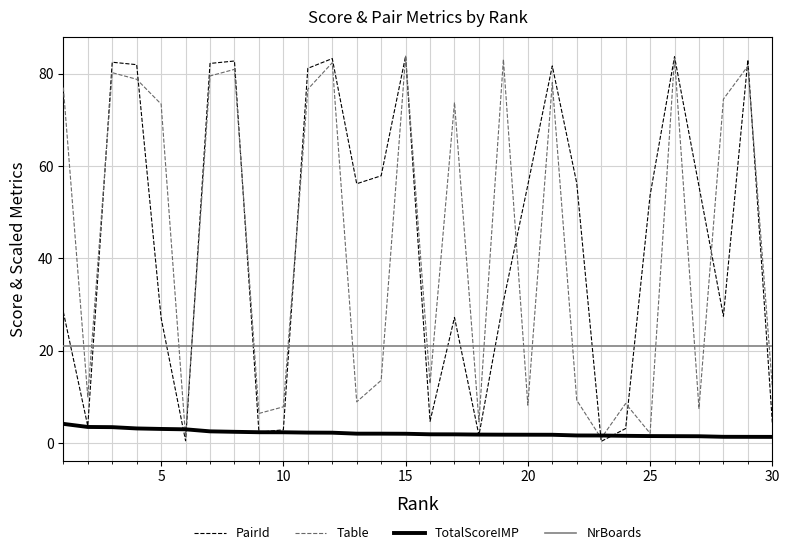

What is the minimum value for NrBoards?

21.0